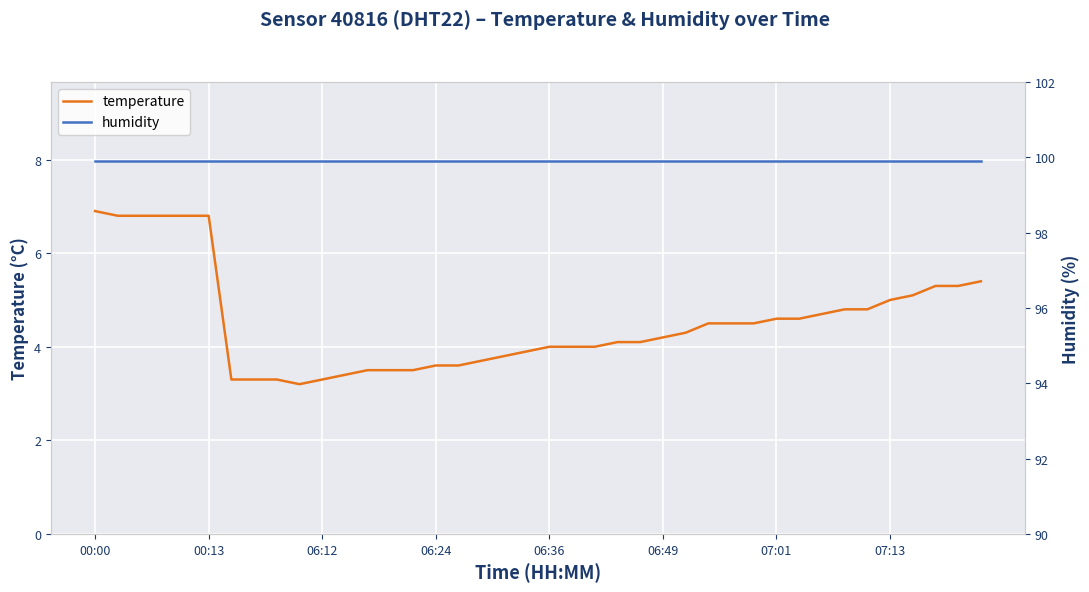

Which label corresponds to the largest value in the chart?

00:00